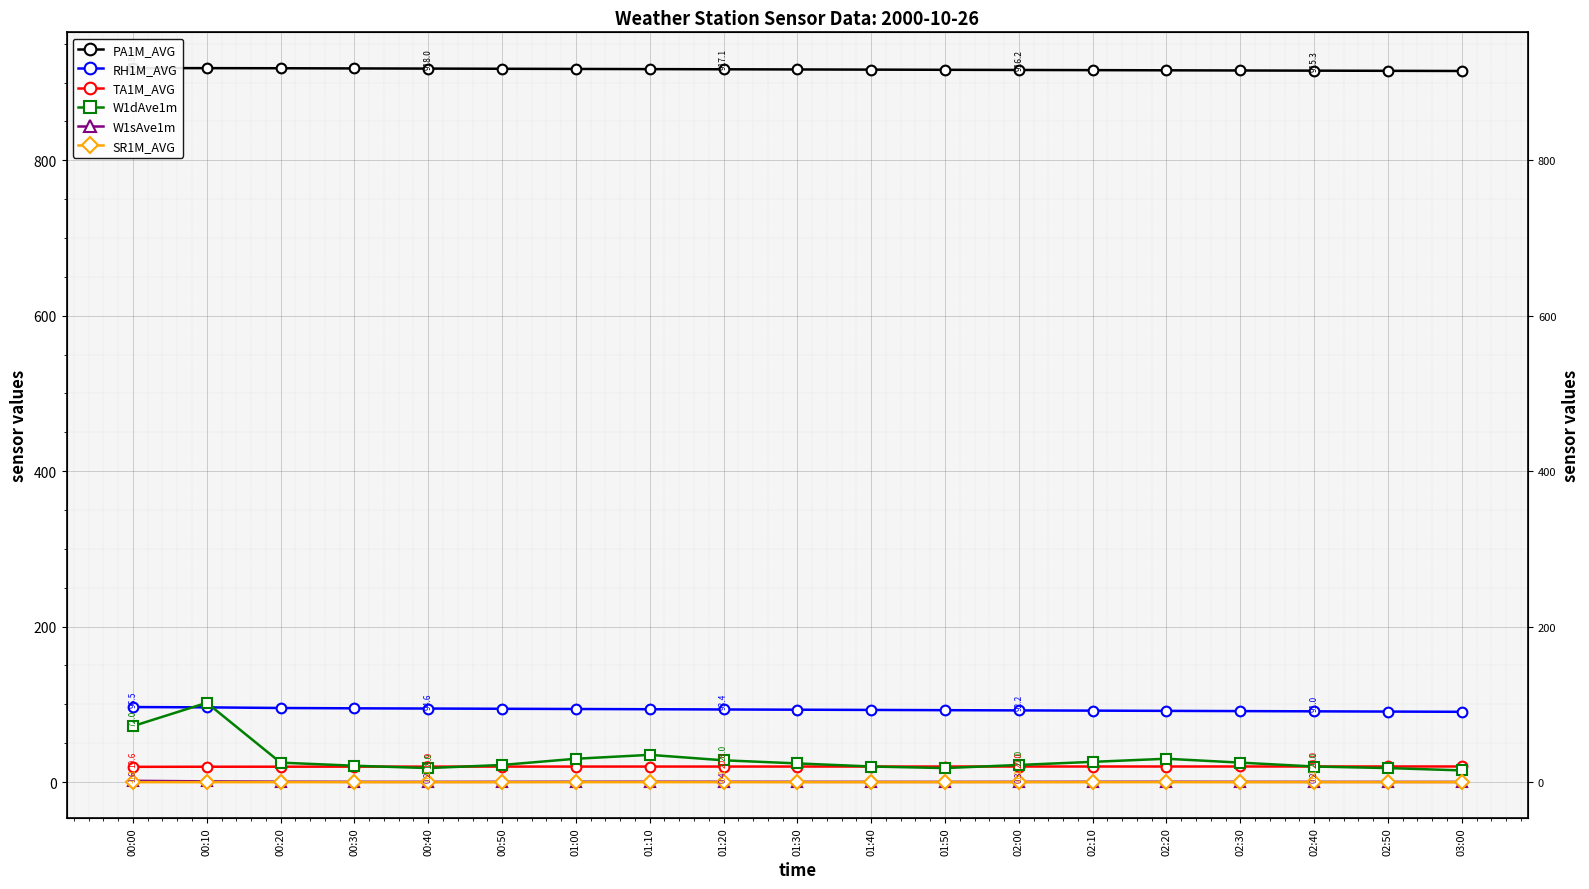

What are all the series names shown in the legend?

PA1M_AVG, RH1M_AVG, TA1M_AVG, W1dAve1m, W1sAve1m, SR1M_AVG